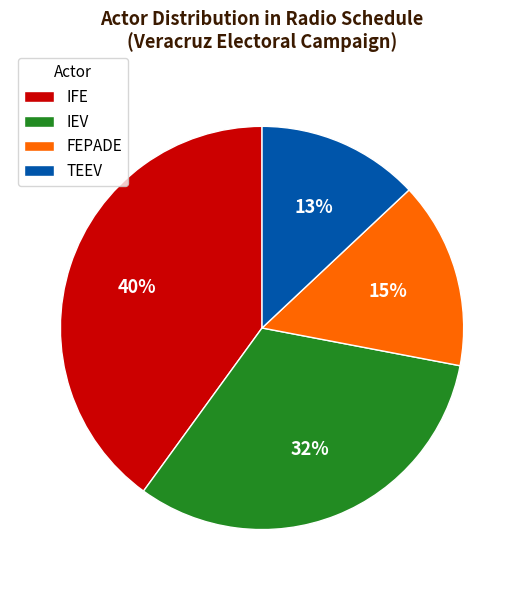

Approximately how many times larger is the value at IEV compared to FEPADE?

2.1